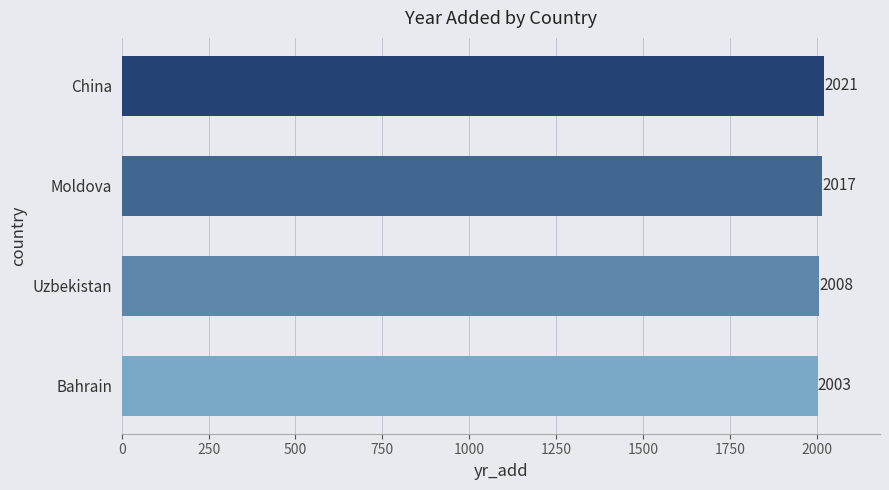

Count the values in the range 2008 to 2021.

3